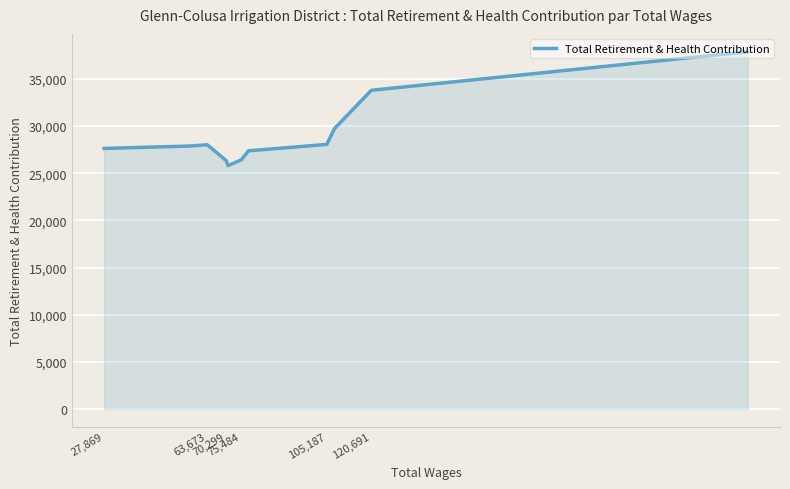

What is the minimum value shown in the chart?

25802.9